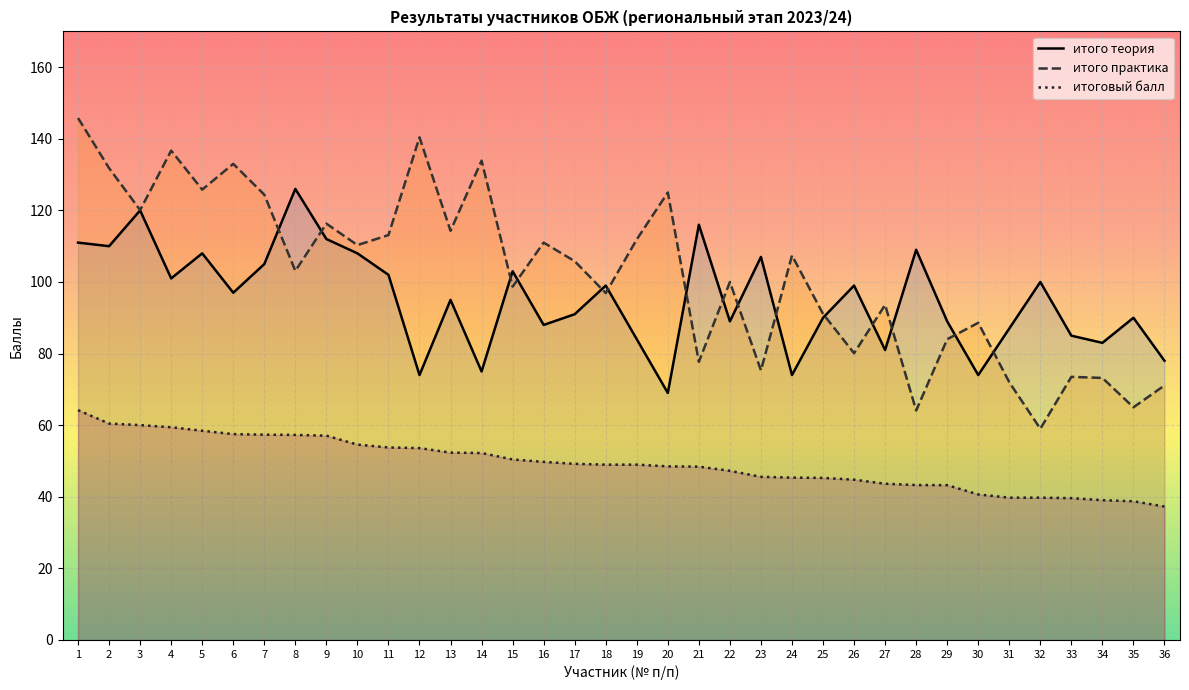

What is the total value across all series at 9?

285.4